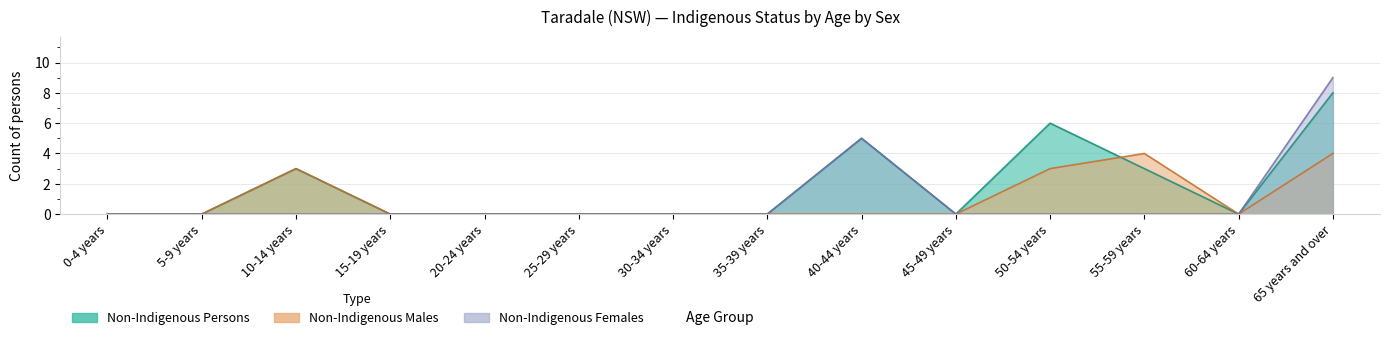

Which series has the largest total across all categories?

Non-Indigenous Persons